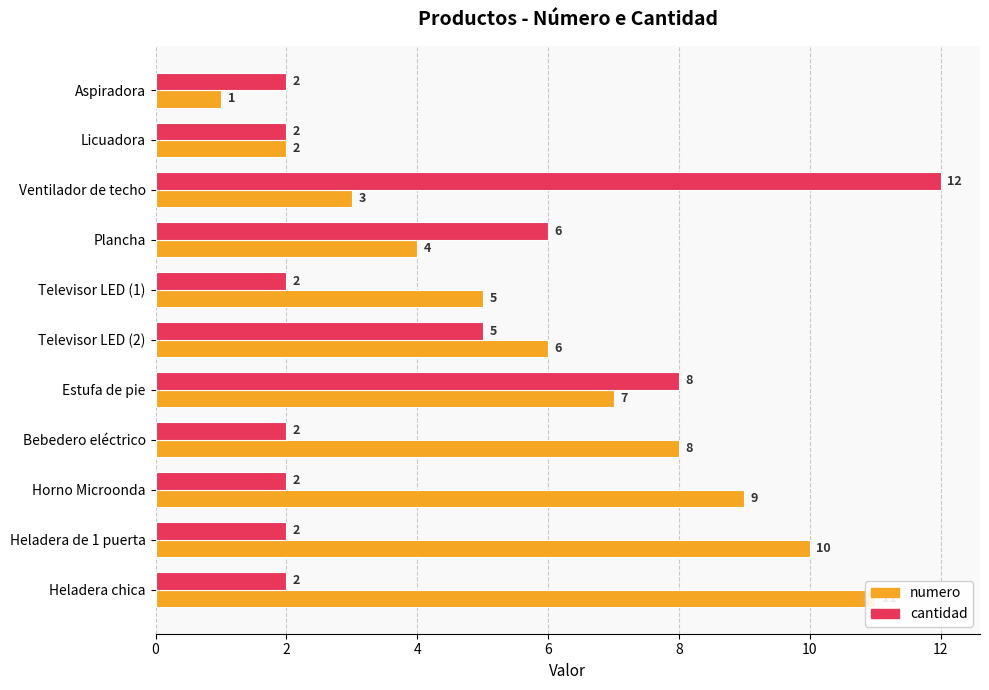

How many bars are there in total?

22